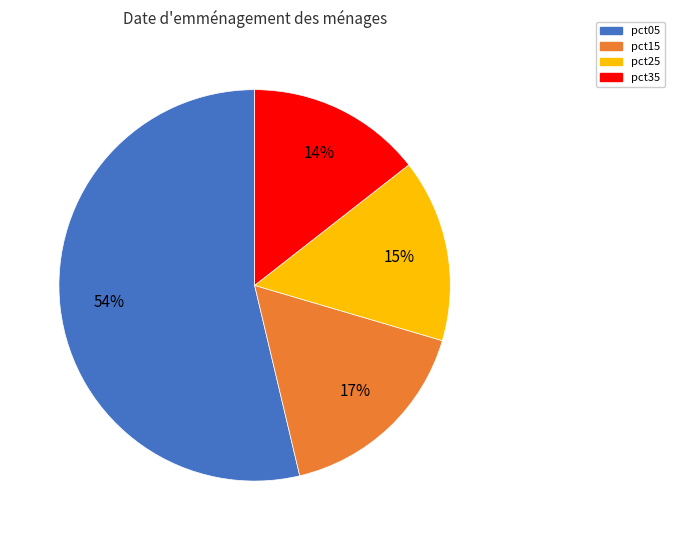

To the nearest percent, what percentage of the pie is pct05?

54%